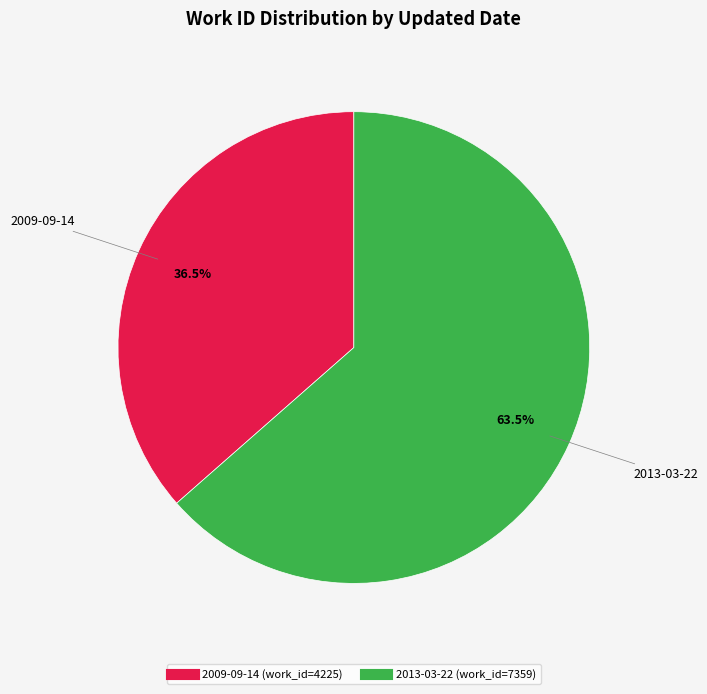

How many slices are in this pie chart?

2